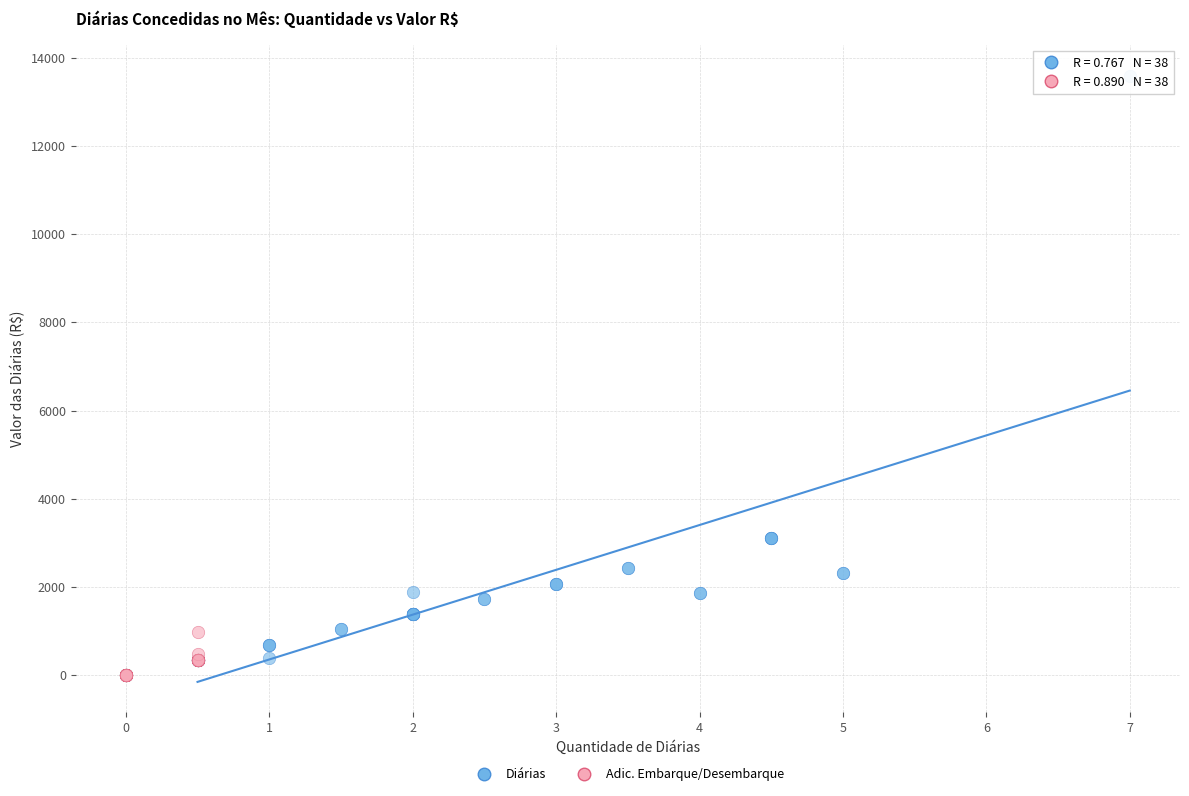

What are all the series names shown in the legend?

Diárias, Adic. Embarque/Desembarque